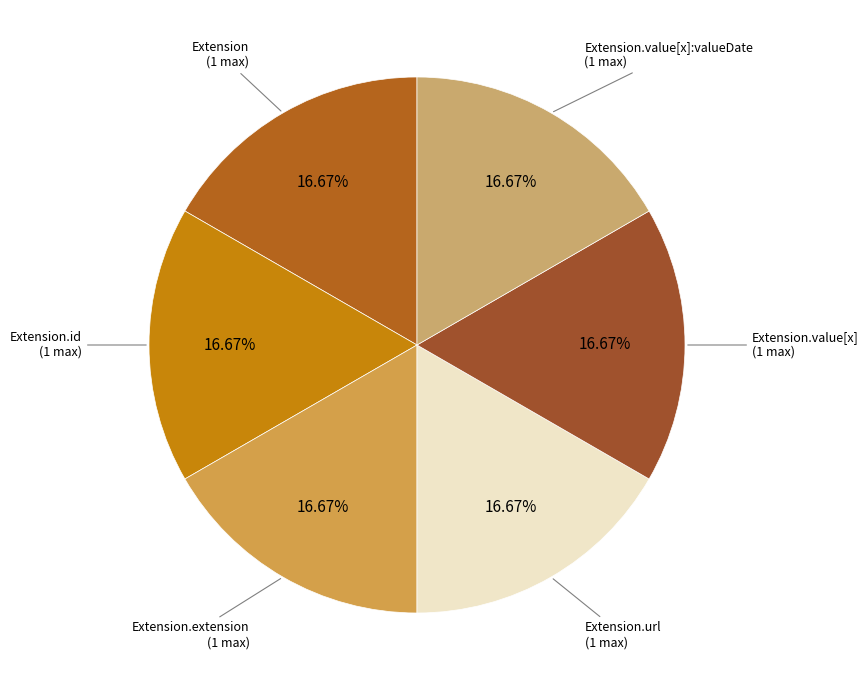

Does any single category account for the majority?

No